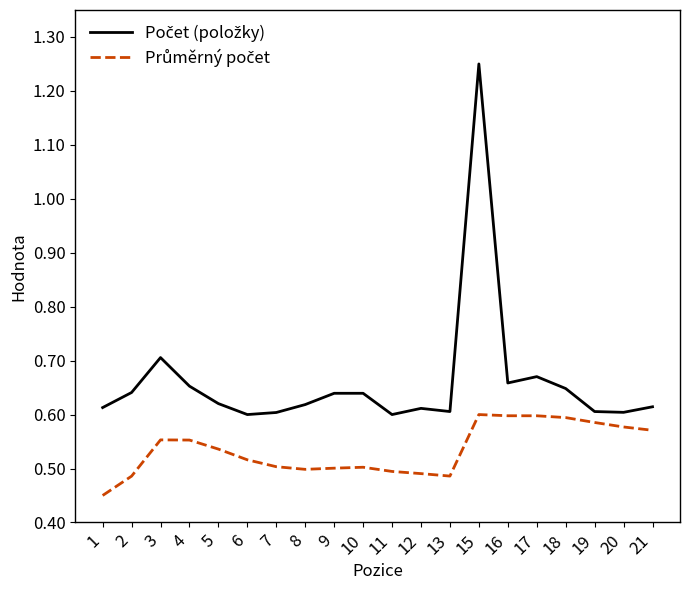

What is the total value across all series at 13?

1.1